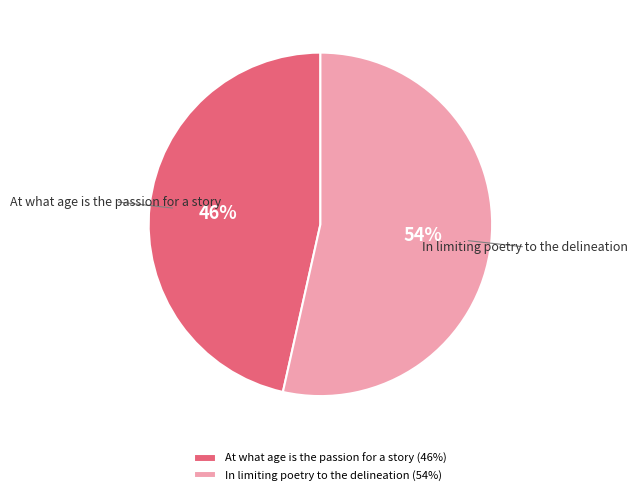

Does At what age is the passion for a story account for over 50% of the chart?

No